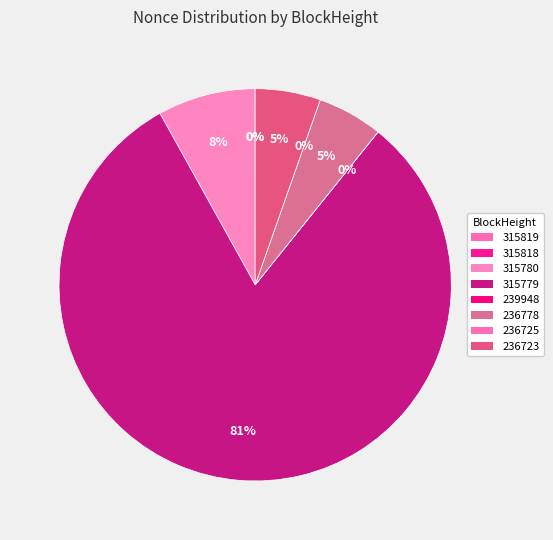

Which category has the biggest portion of the pie?

315779